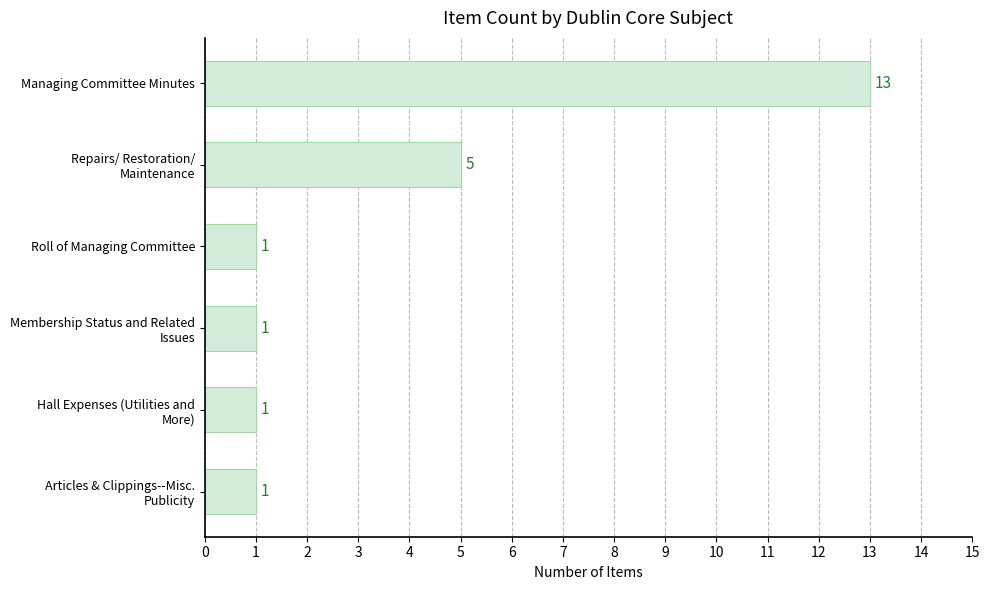

What is the difference between the maximum and minimum values?

12